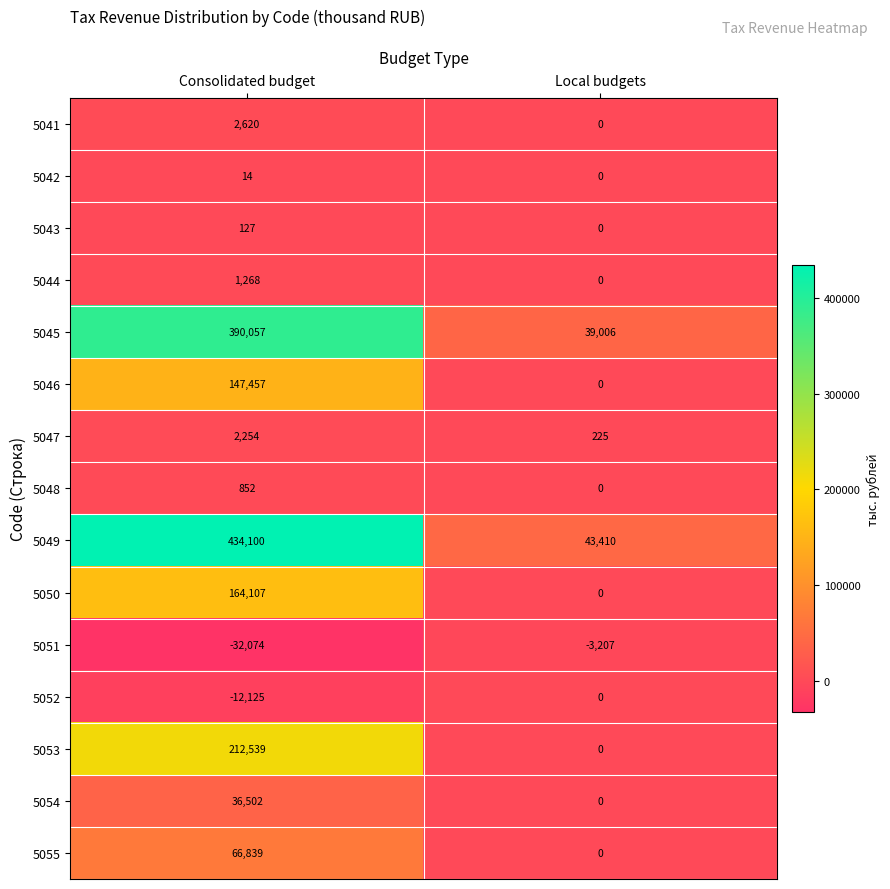

Reading left to right, transcribe all the data shown in this chart.

5041: Consolidated budget=2620	Local budgets=0
5042: Consolidated budget=14	Local budgets=0
5043: Consolidated budget=127	Local budgets=0
5044: Consolidated budget=1268	Local budgets=0
5045: Consolidated budget=390057	Local budgets=39006
5046: Consolidated budget=147457	Local budgets=0
5047: Consolidated budget=2254	Local budgets=225
5048: Consolidated budget=852	Local budgets=0
5049: Consolidated budget=434100	Local budgets=43410
5050: Consolidated budget=164107	Local budgets=0
5051: Consolidated budget=-32074	Local budgets=-3207
5052: Consolidated budget=-12125	Local budgets=0
5053: Consolidated budget=212539	Local budgets=0
5054: Consolidated budget=36502	Local budgets=0
5055: Consolidated budget=66839	Local budgets=0